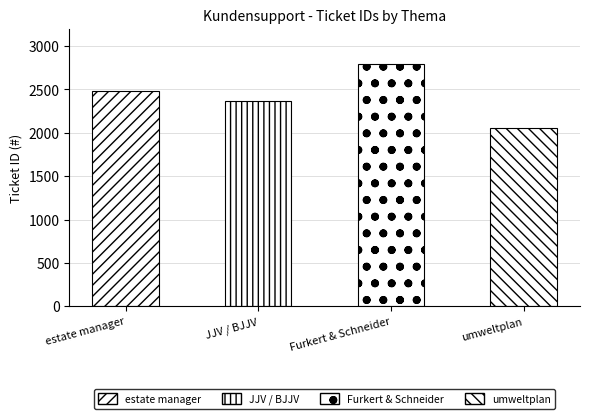

Reading left to right, transcribe all the data shown in this chart.

estate manager=2485	JJV / BJJV=2362	Furkert & Schneider=2791	umweltplan=2052